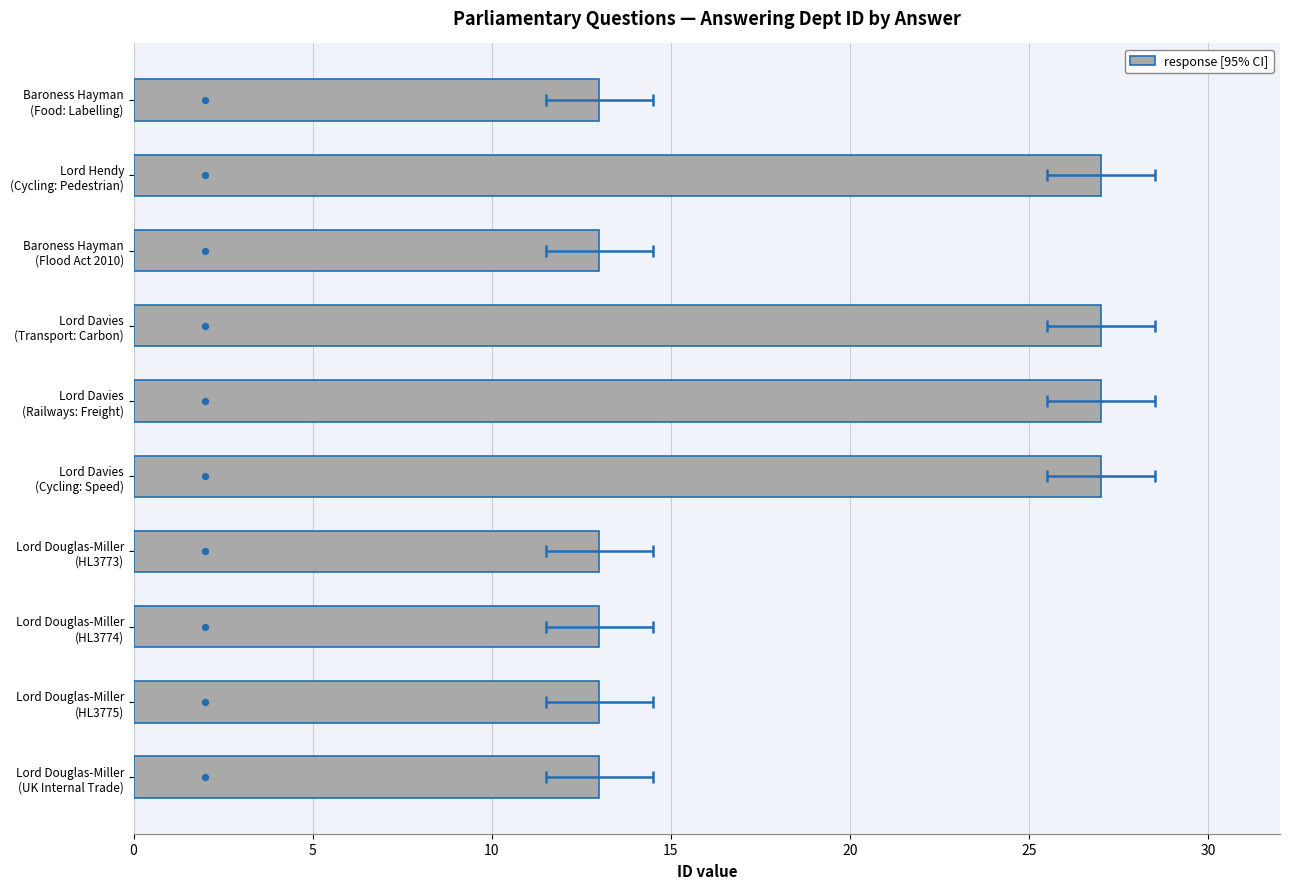

At how many categories does at least one series exceed 12?

10